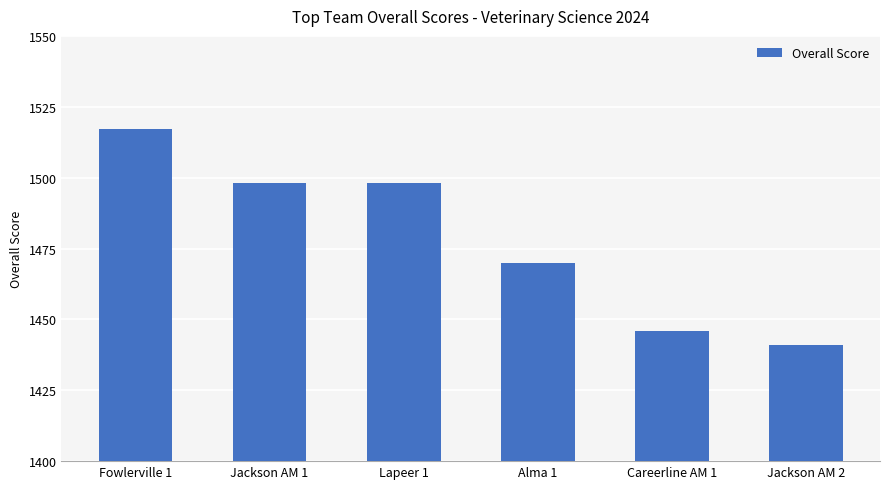

Approximately how many times larger is the value at Jackson AM 2 compared to Fowlerville 1?

0.9